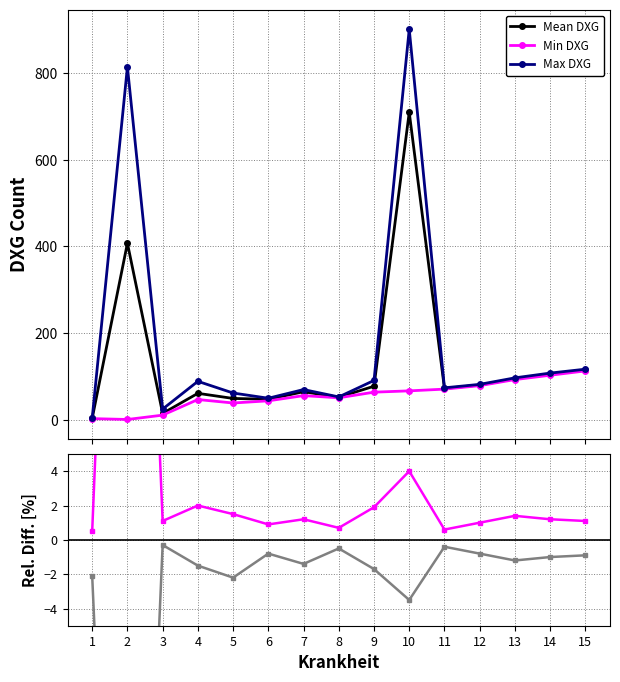

Where is the first local maximum for Max DXG?

2